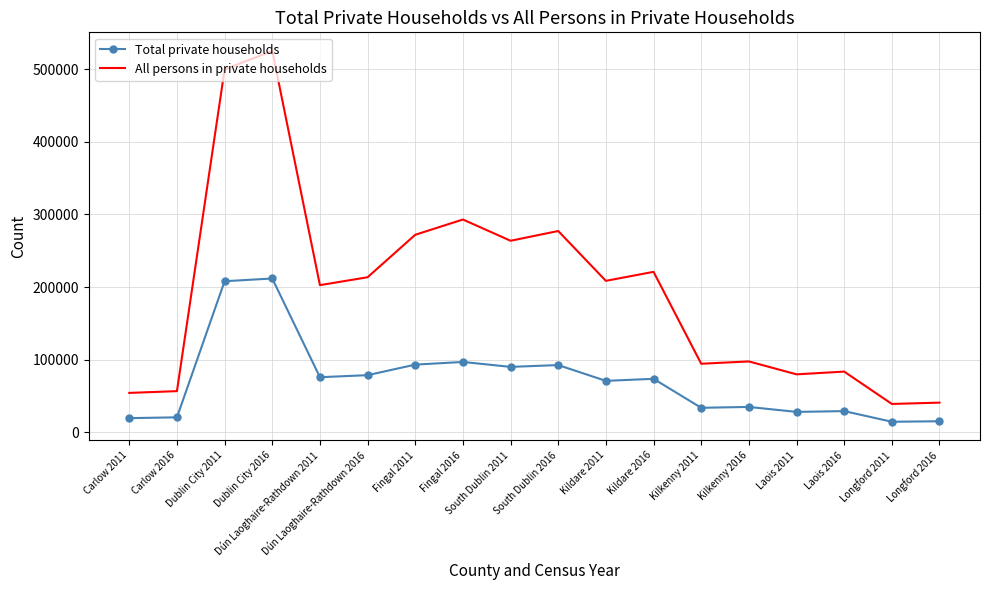

Which series has the widest spread of values?

All persons in private households